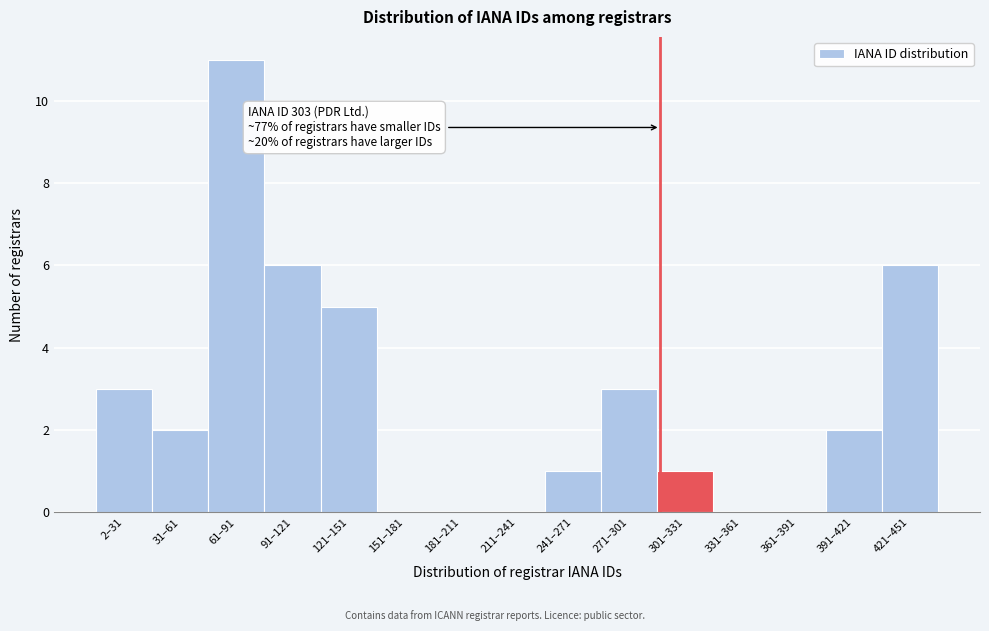

Reading left to right, list all the values displayed in this chart.

2–31=3	31–61=2	61–91=11	91–121=6	121–151=5	151–181=0	181–211=0	211–241=0	241–271=1	271–301=3	301–331=1	331–361=0	361–391=0	391–421=2	421–451=6